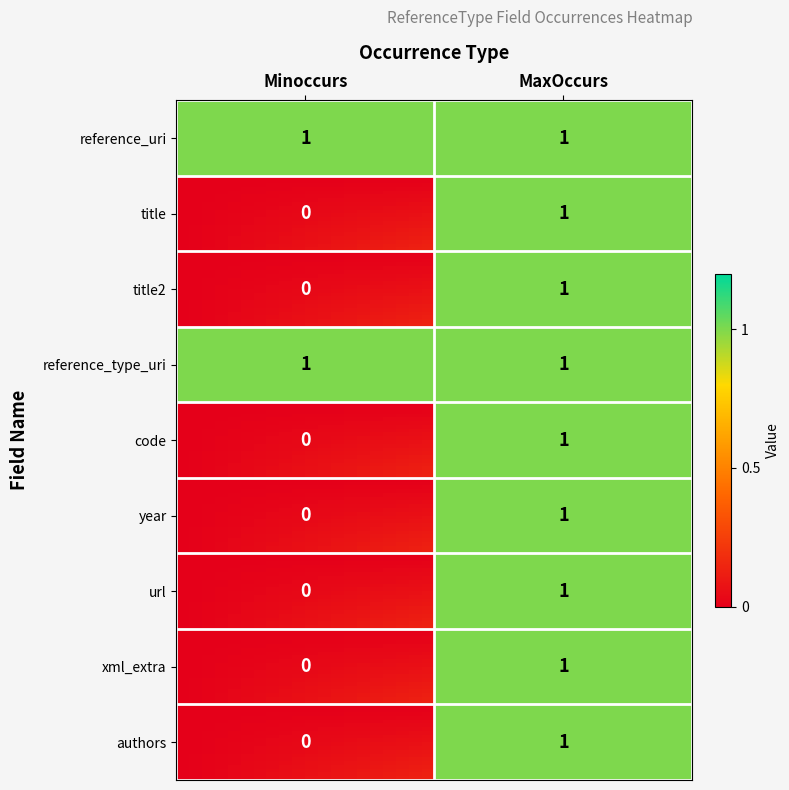

Rank the series by their maximum value, from highest to lowest.

reference_uri, title, title2, reference_type_uri, code, year, url, xml_extra, authors